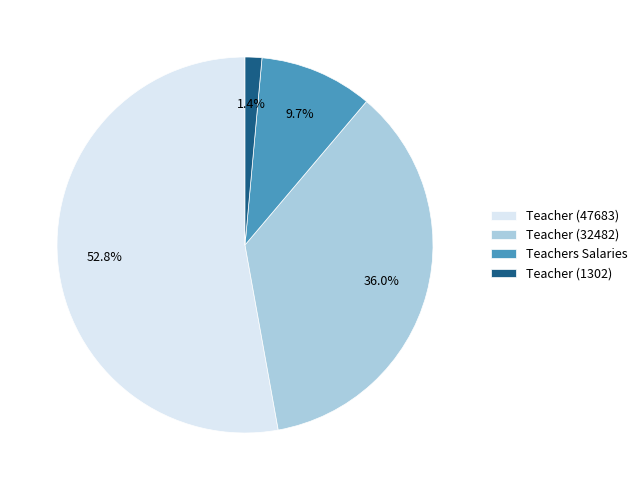

Does Teacher (1302) account for over 50% of the chart?

No